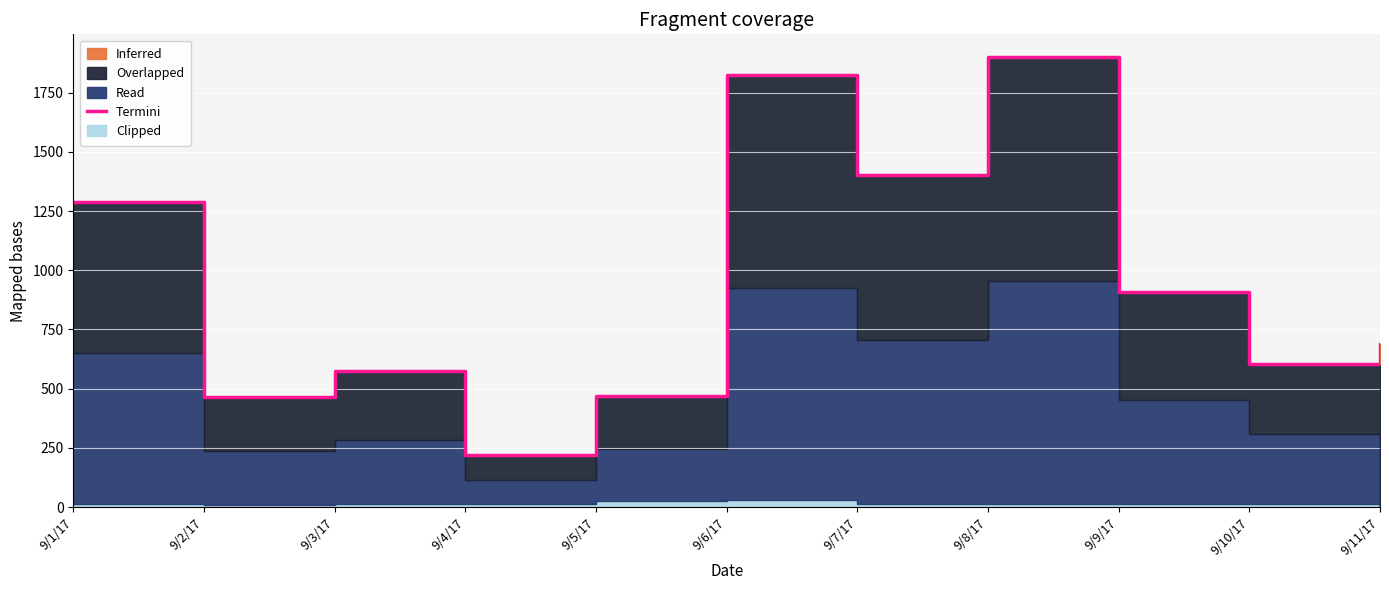

Approximately how many times larger is the value at 9/9/17 compared to 9/7/17?

0.6